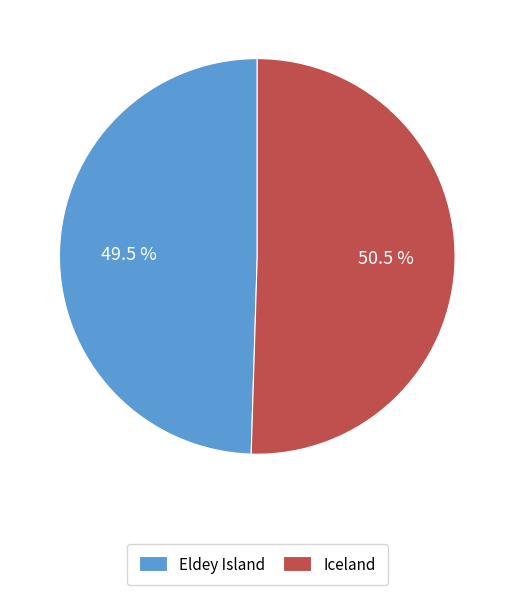

How many slices are in this pie chart?

2